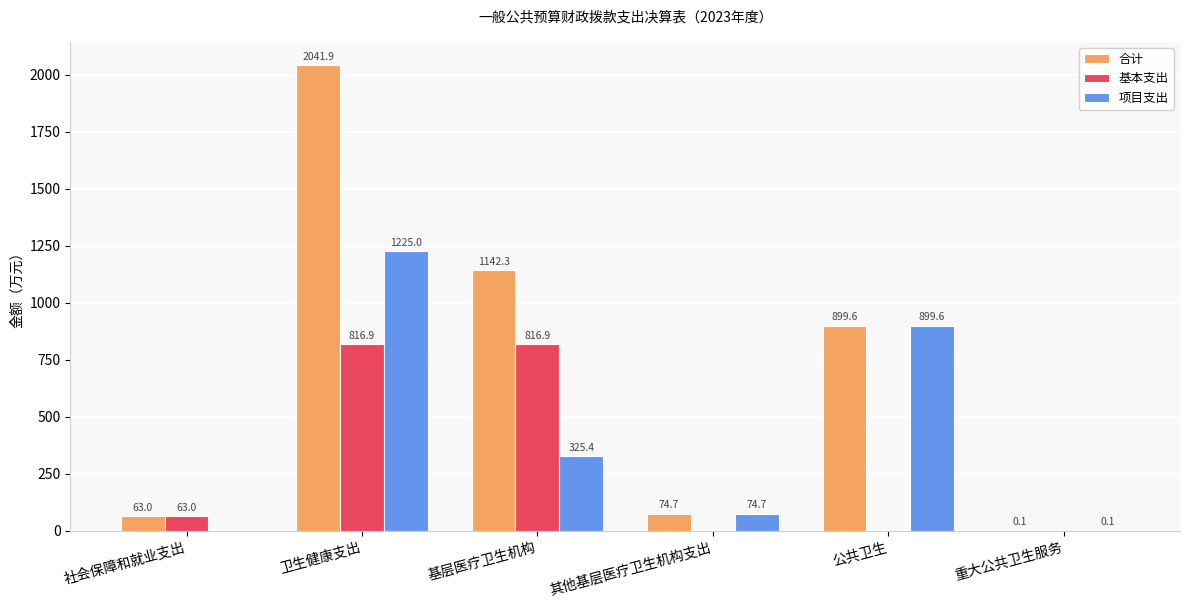

At which category is the sum across all series the highest?

卫生健康支出